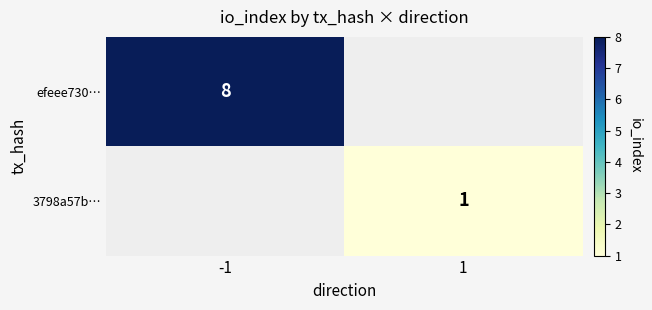

How many categories are shown in the chart?

2